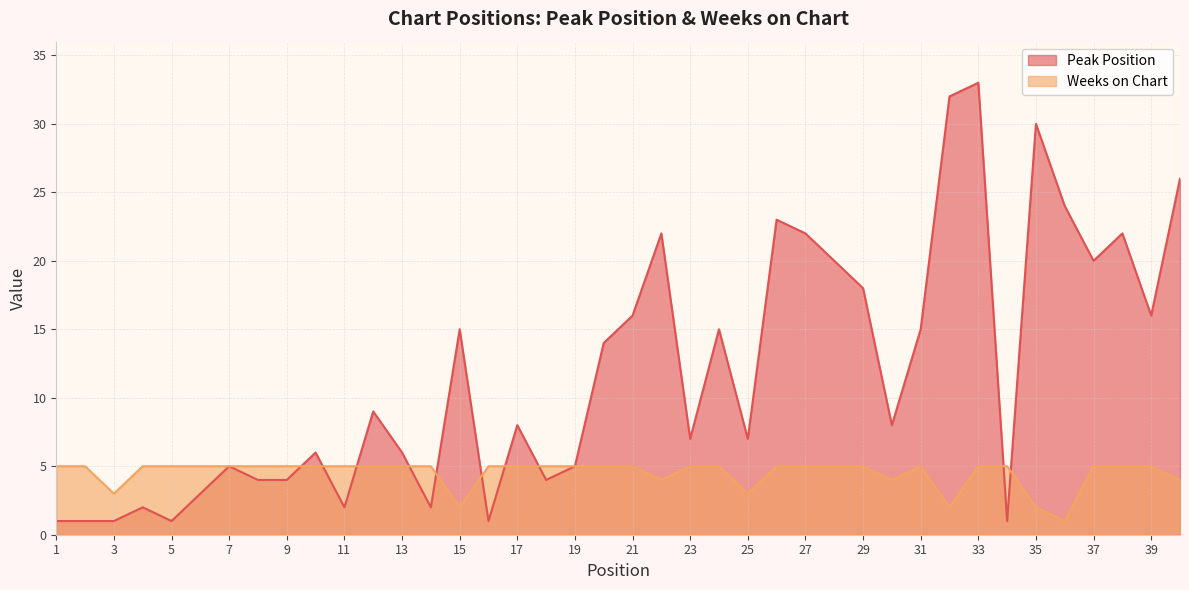

Rank the series by their average value, from highest to lowest.

Peak Position, Weeks on Chart